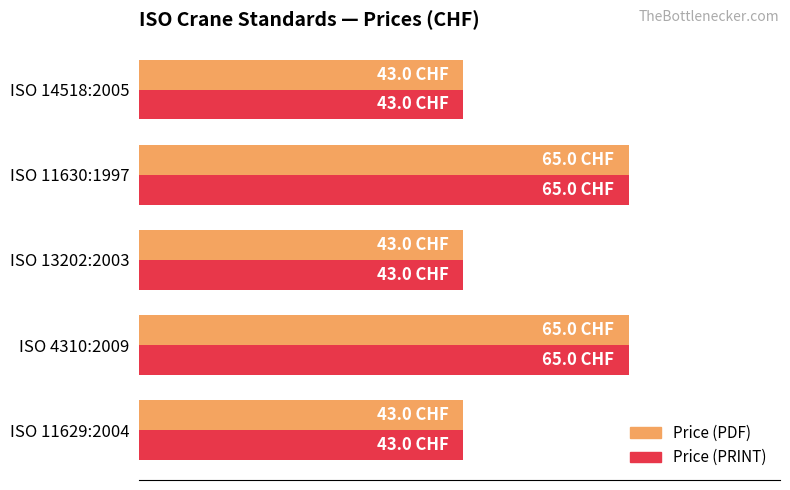

What are all the series names shown in the legend?

Price (PDF), Price (PRINT)